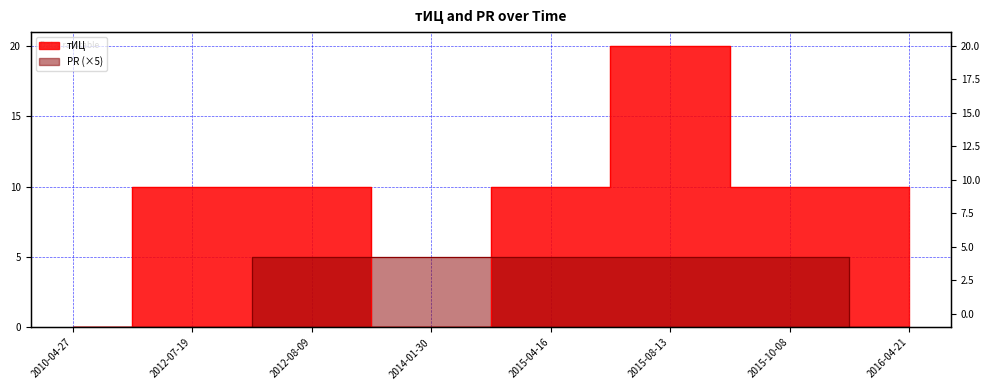

What is the average value of the тИЦ series?

9